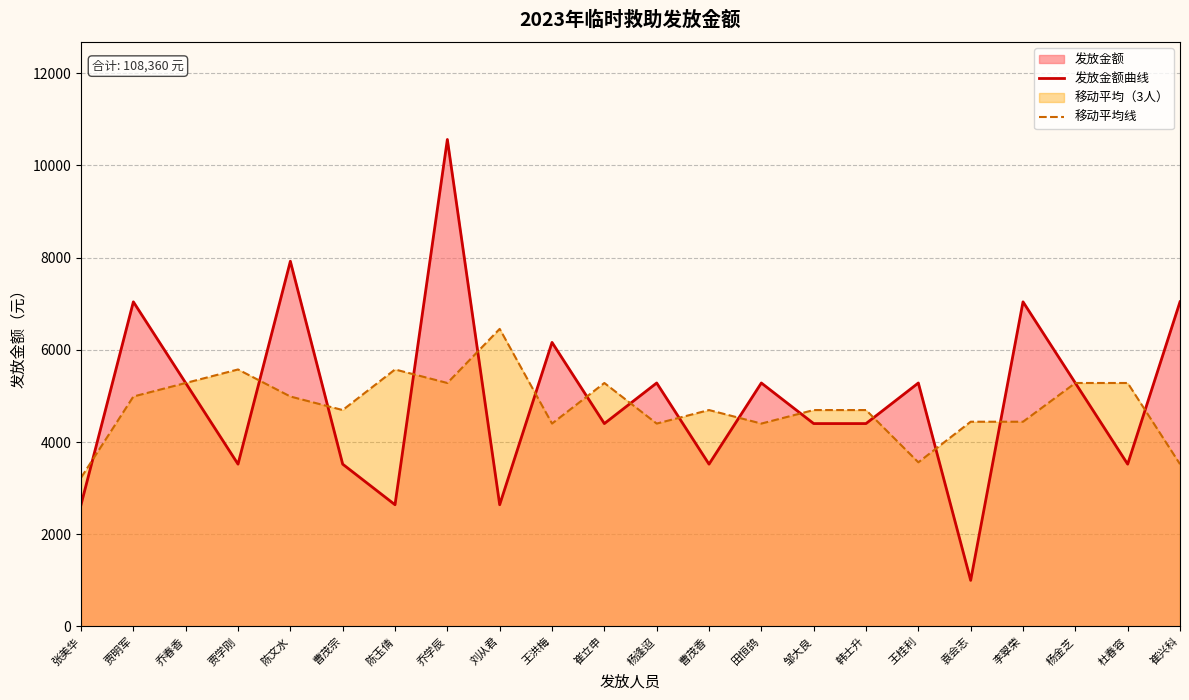

How many intersections are there between 移动平均线 and 发放金额曲线?

17